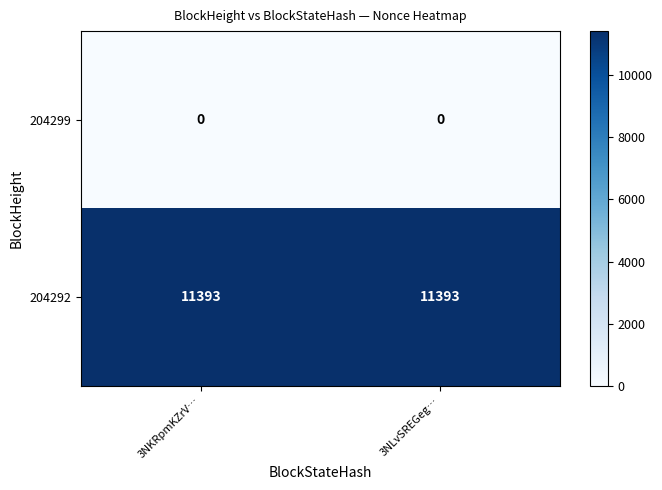

Rank the series by their average value, from highest to lowest.

204292, 204299